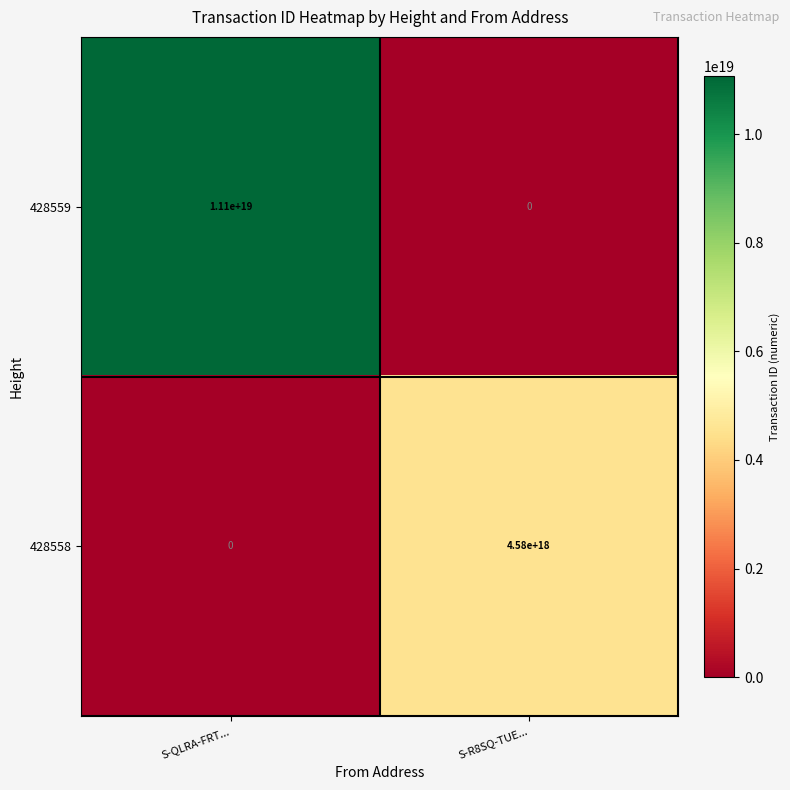

Count the number of data series in this chart.

2